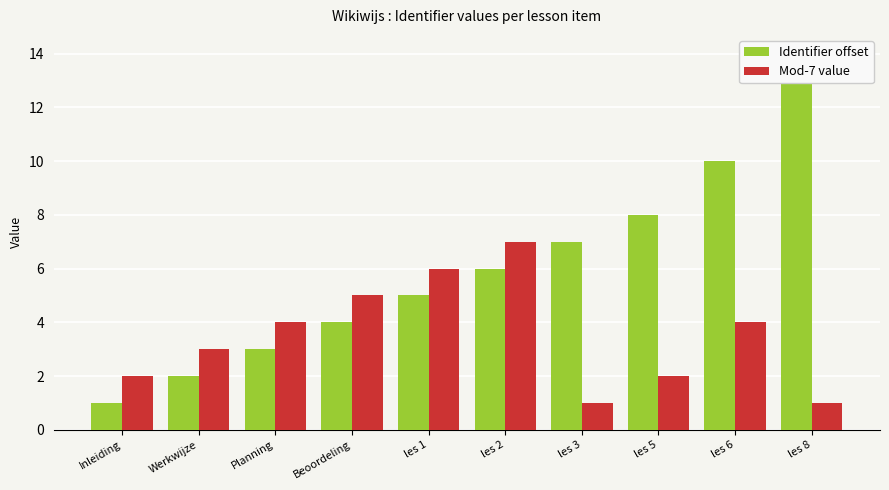

Rank the series by their maximum value, from lowest to highest.

Mod-7 value, Identifier offset